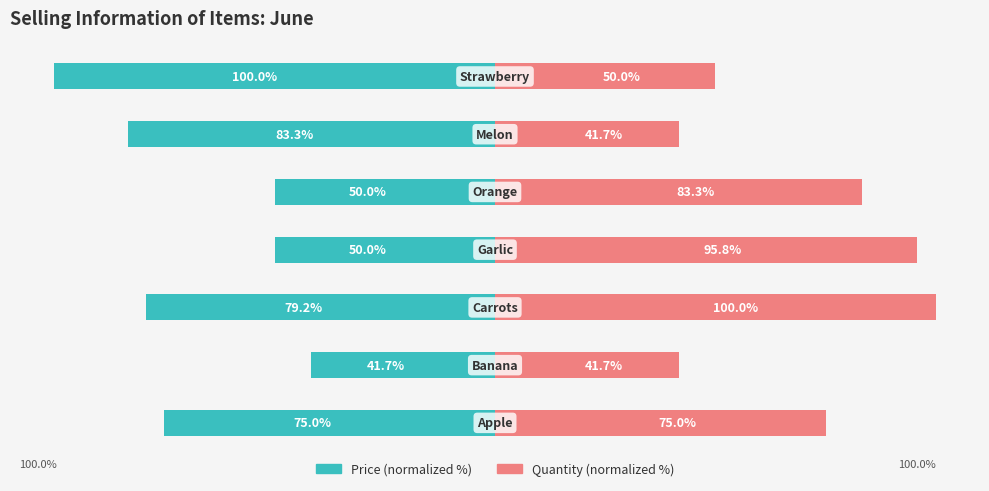

Between 5 and 6, which is larger?

5